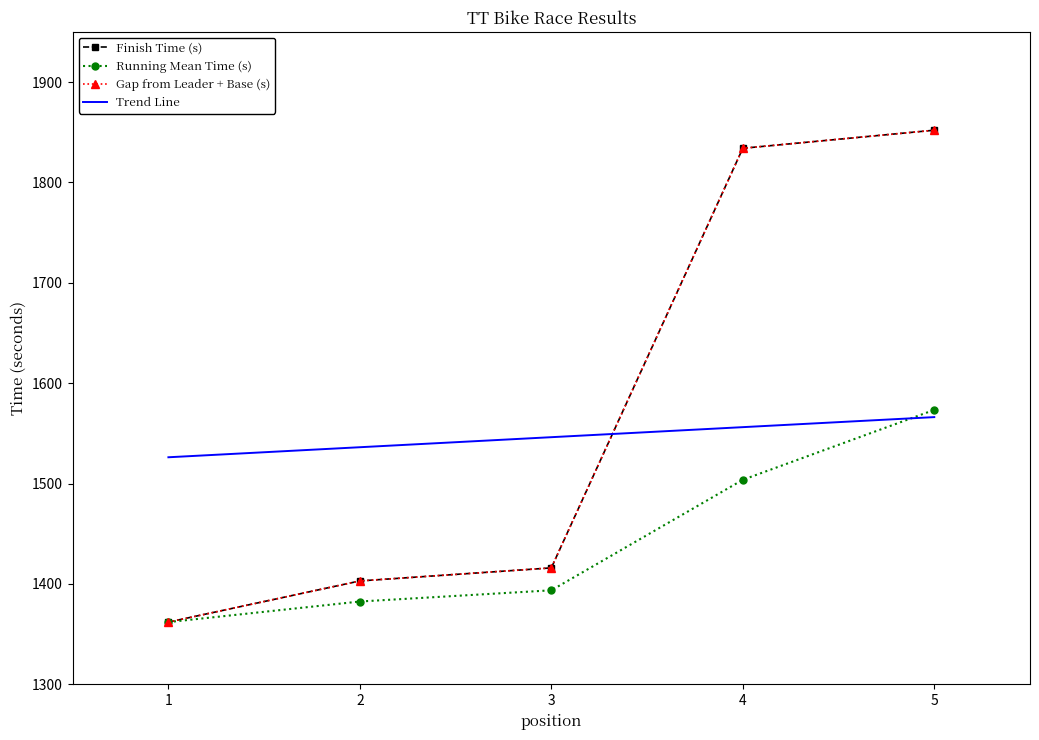

How many values in the Trend Line series are below 1546?

2